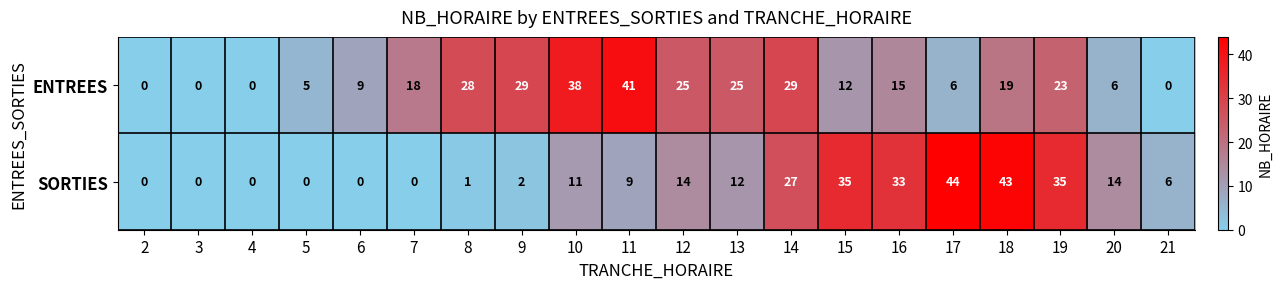

At 6, list the series in order from largest to smallest.

ENTREES, SORTIES